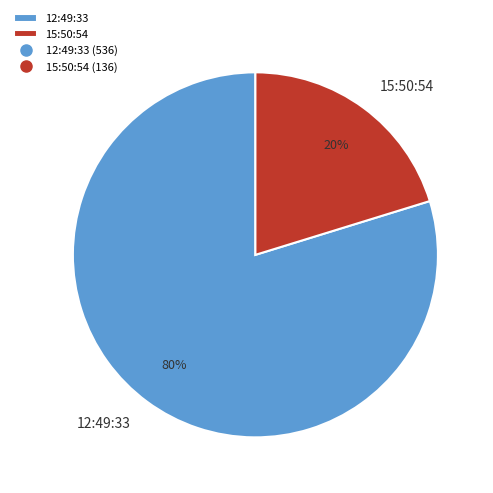

To the nearest percent, what portion does 12:49:33 represent?

80%